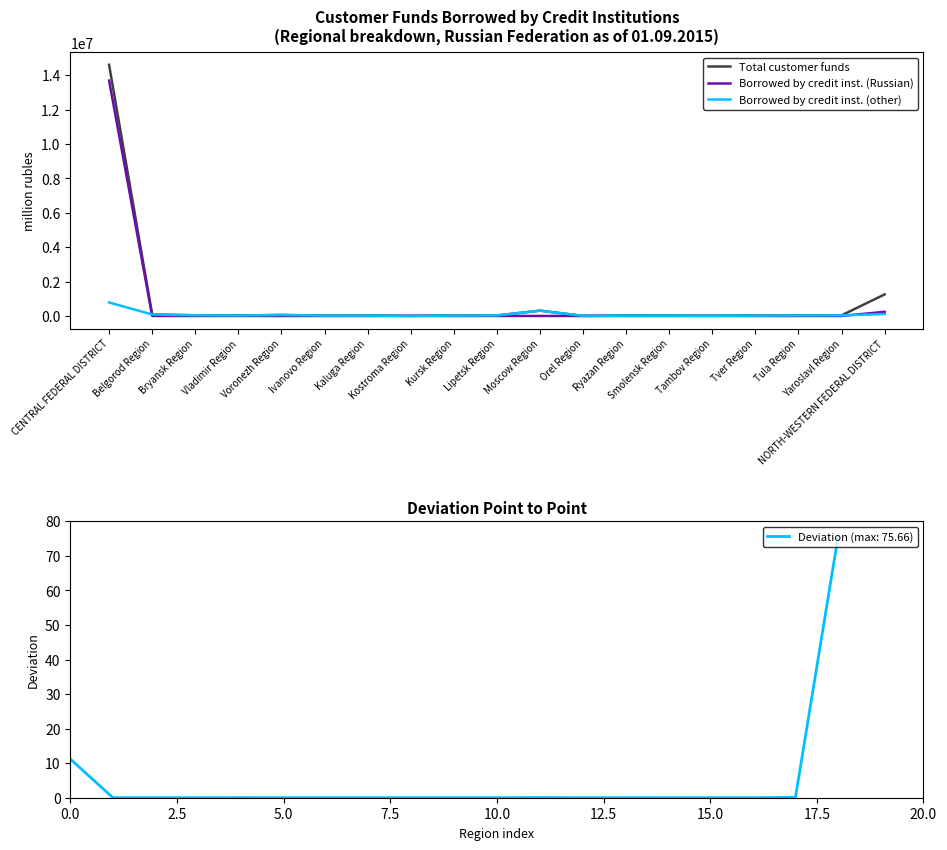

How many values in Borrowed by credit inst. (Russian) are above zero?

18